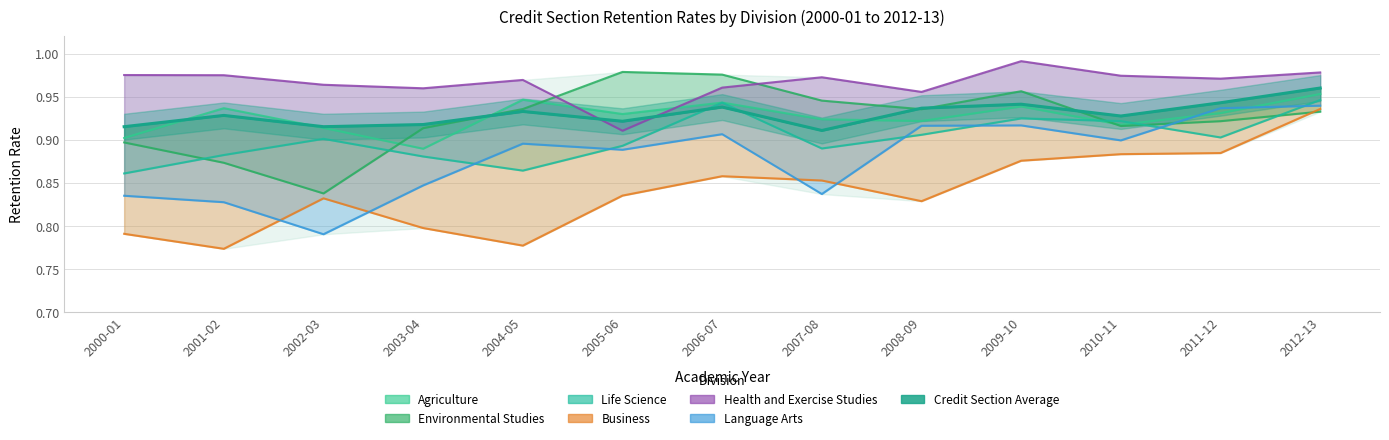

What position from the left is 2004-05?

5